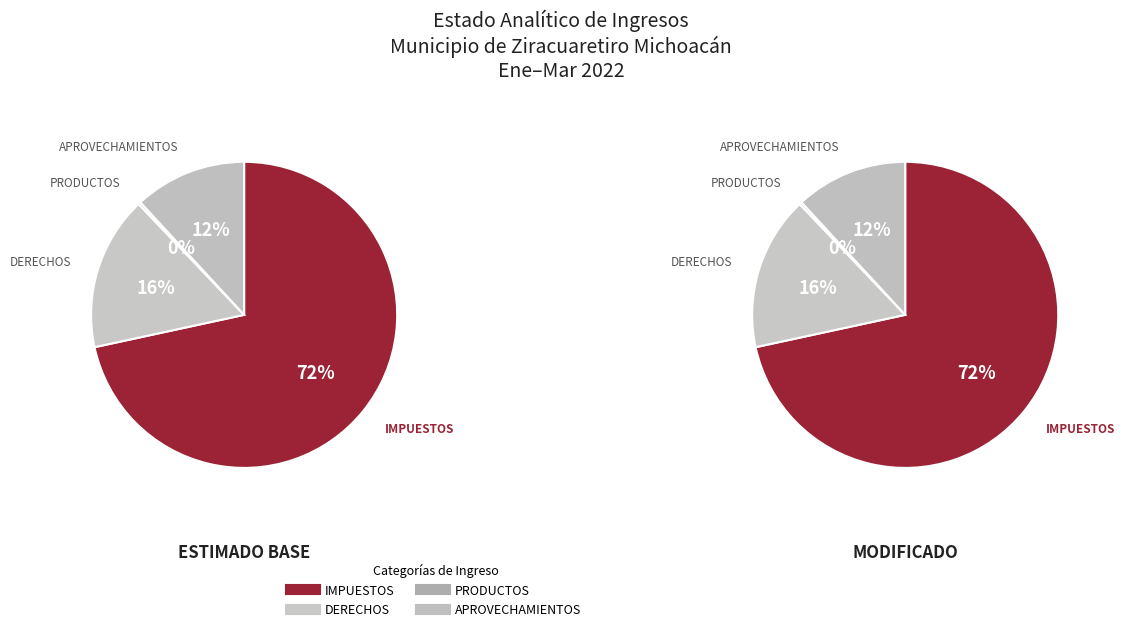

To the nearest percent, what is the average slice percentage?

25%